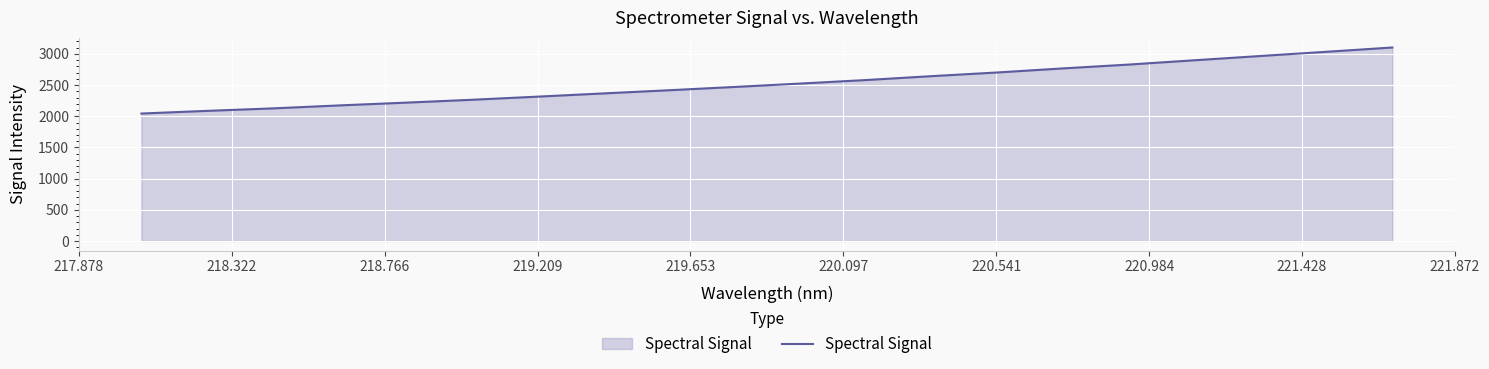

What is the sum of all values?

50527.5